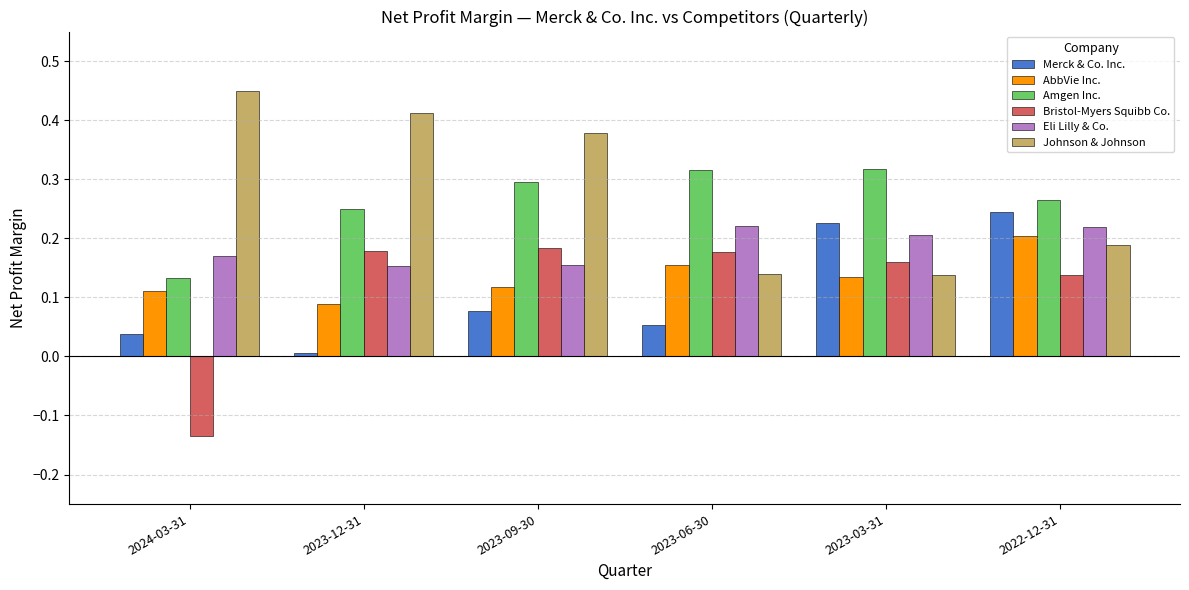

What is the sum of all Johnson & Johnson values?

1.7